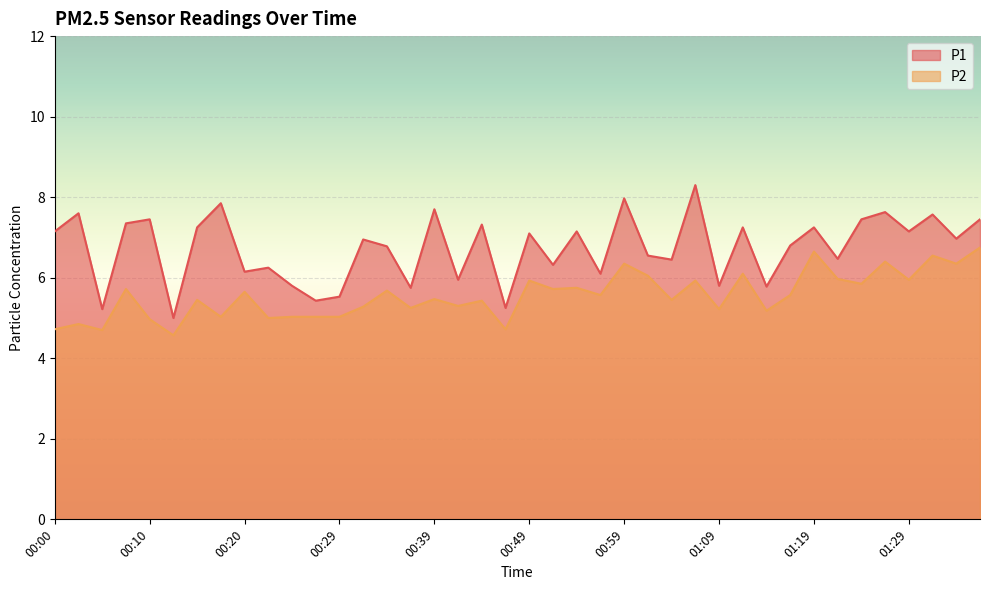

Count the number of data series in this chart.

2